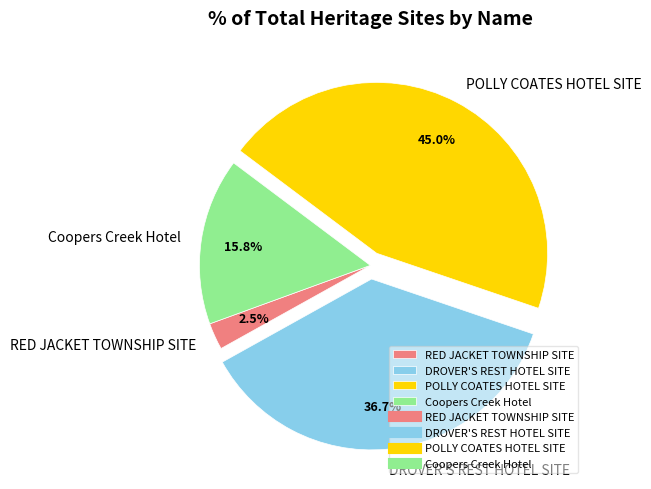

What is the ratio of the value at DROVER'S REST HOTEL SITE to the value at POLLY COATES HOTEL SITE?

0.8